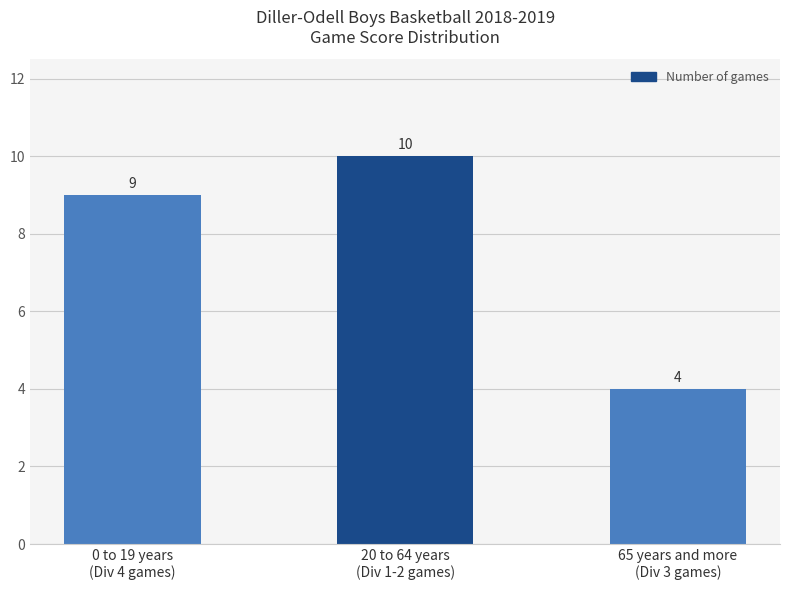

What is the greatest value displayed?

10